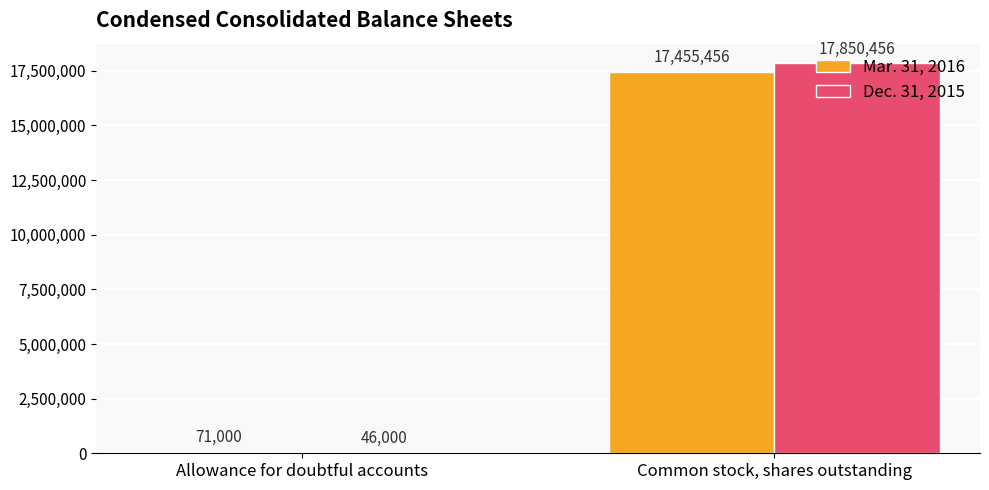

Reading left to right, what are all the values shown in this chart?

Mar. 31, 2016: 71000	17455456
Dec. 31, 2015: 46000	17850456